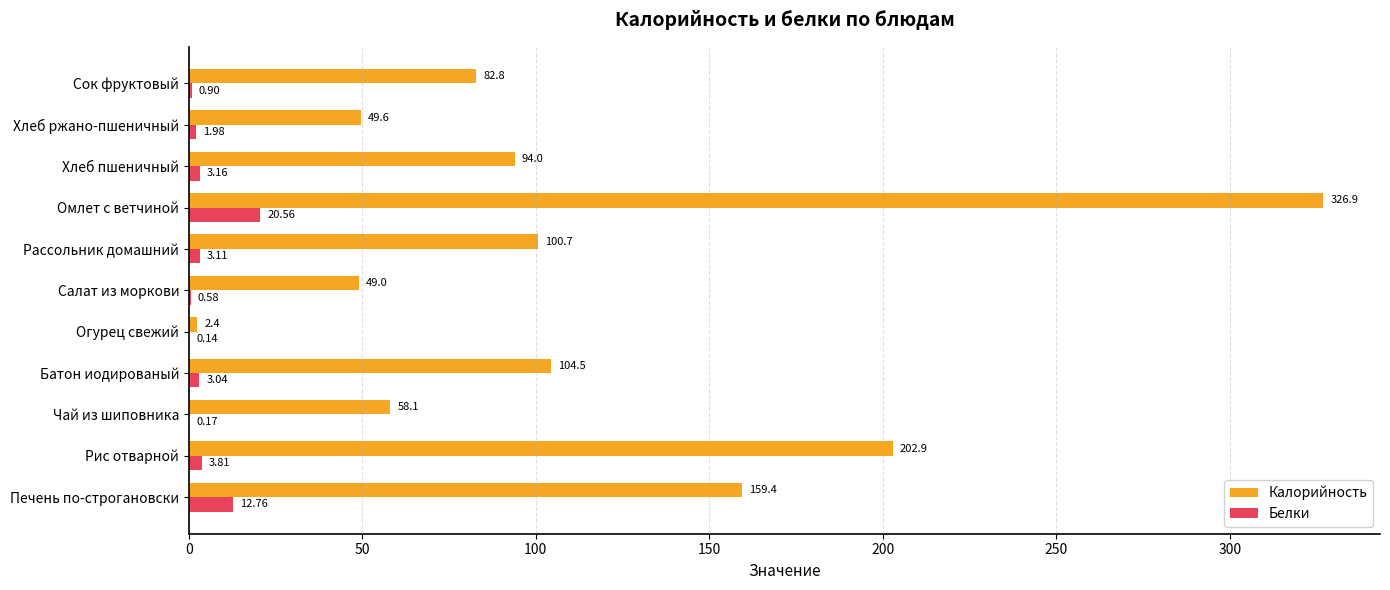

What are all the series names shown in the legend?

Калорийность, Белки